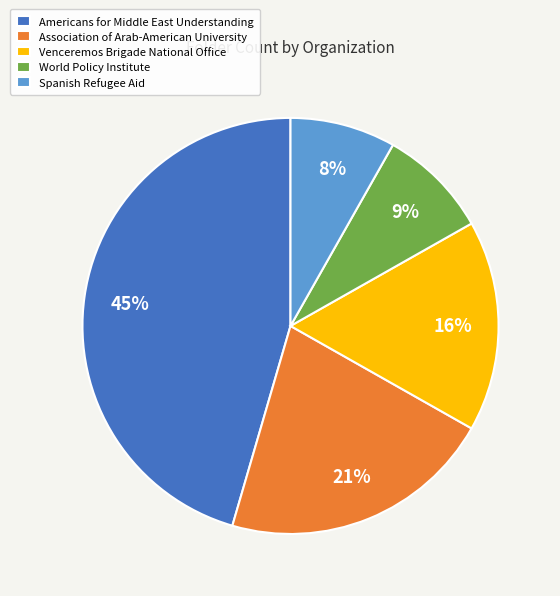

To the nearest percent, what is the difference between the Association of Arab-American University and Americans for Middle East Understanding slice percentages?

24%